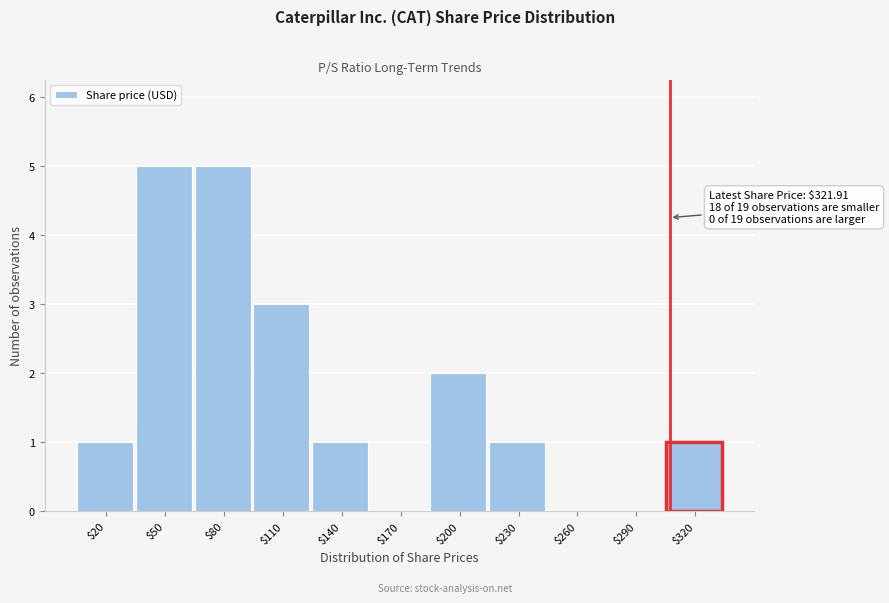

True or false: the data shows 3 at $170.

False